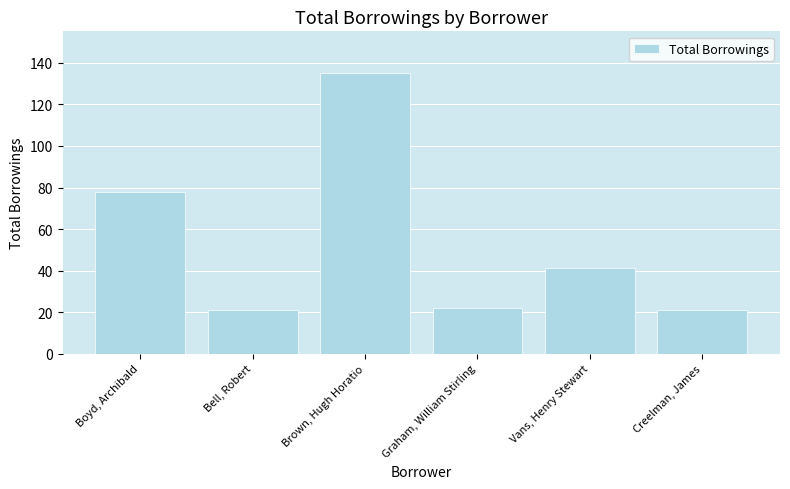

What is the minimum value shown in the chart?

21